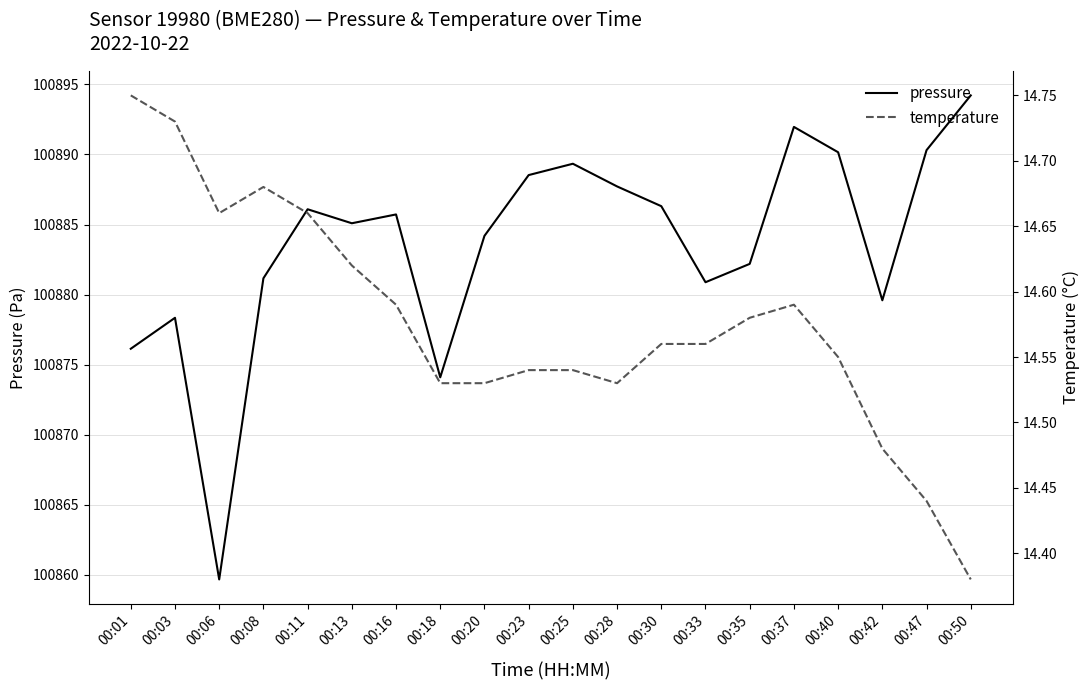

True or false: temperature and pressure cross at least once.

False